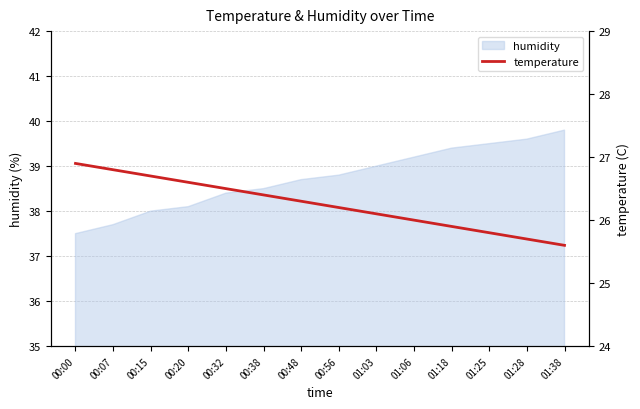

True or false: the data has more than 1 interior local peaks.

False